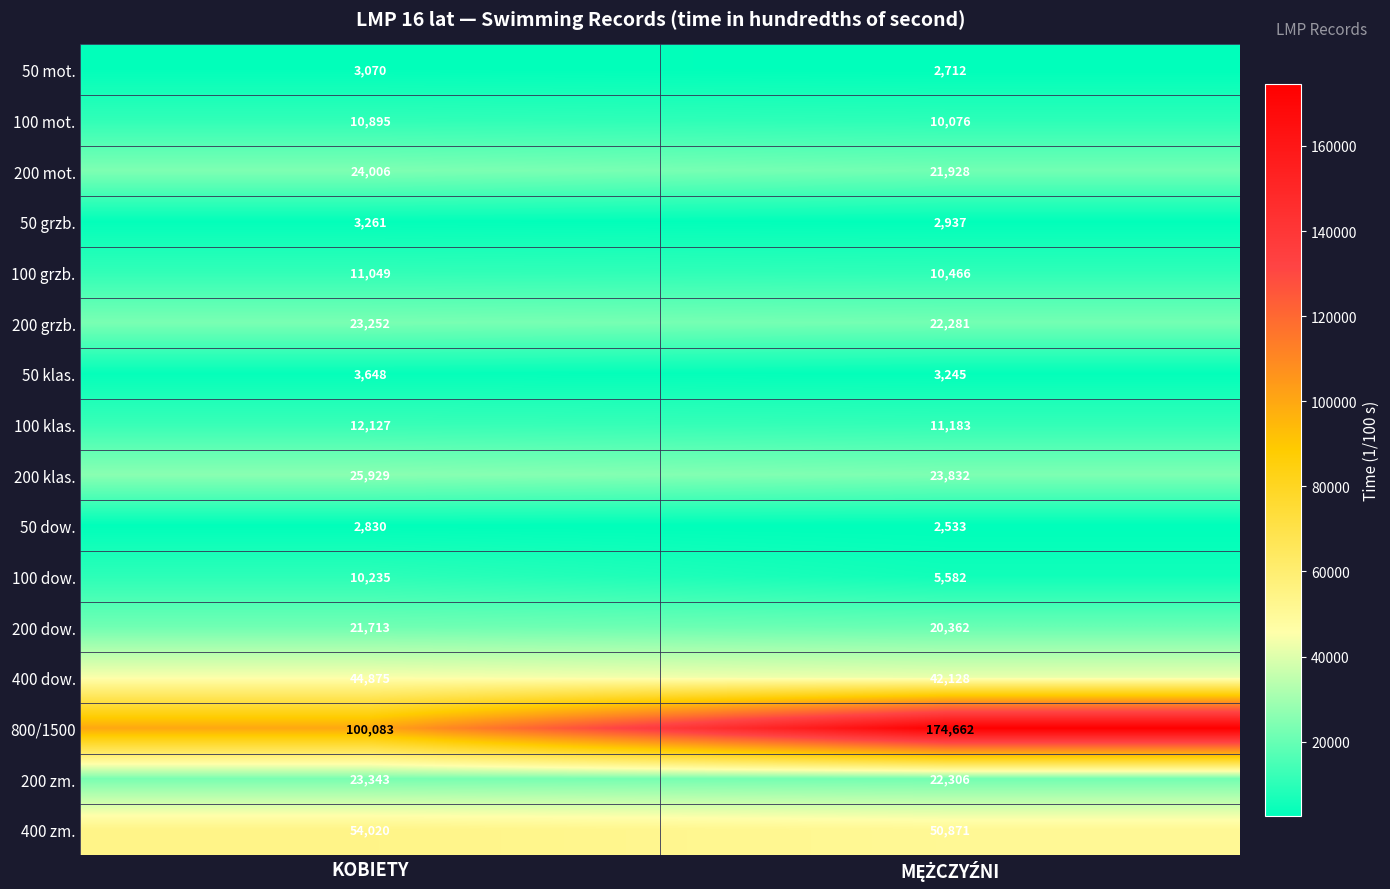

What is the maximum value shown in the chart?

174662